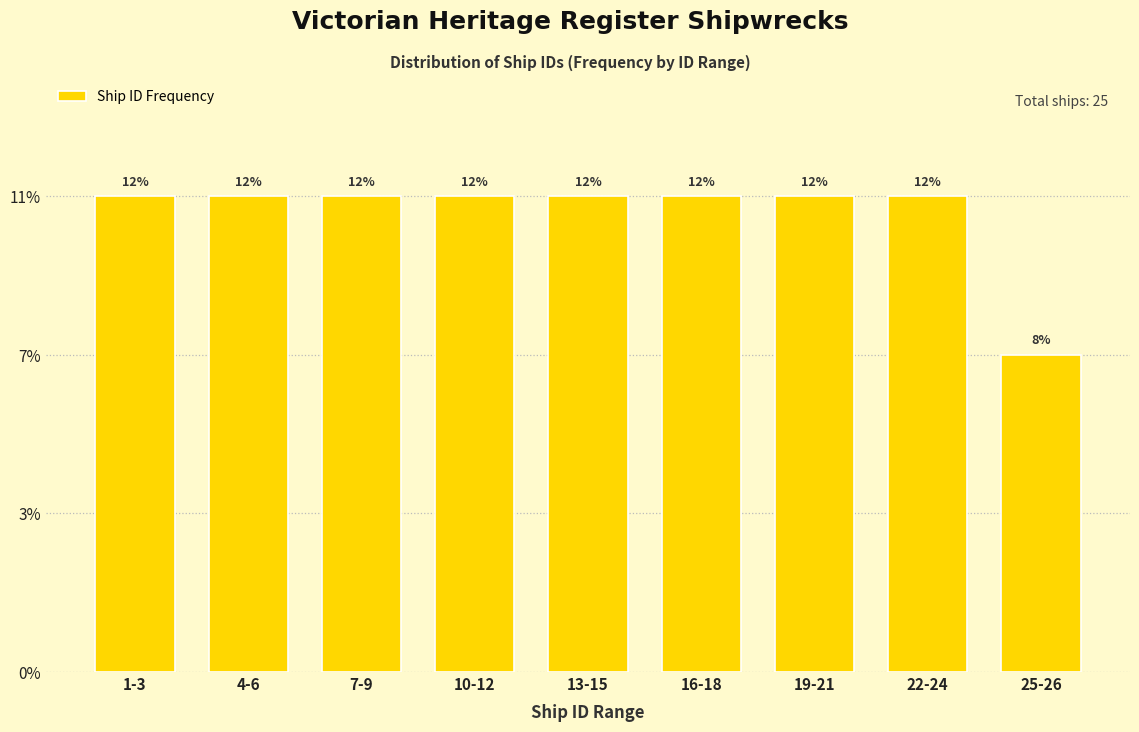

Are the bars horizontal?

No